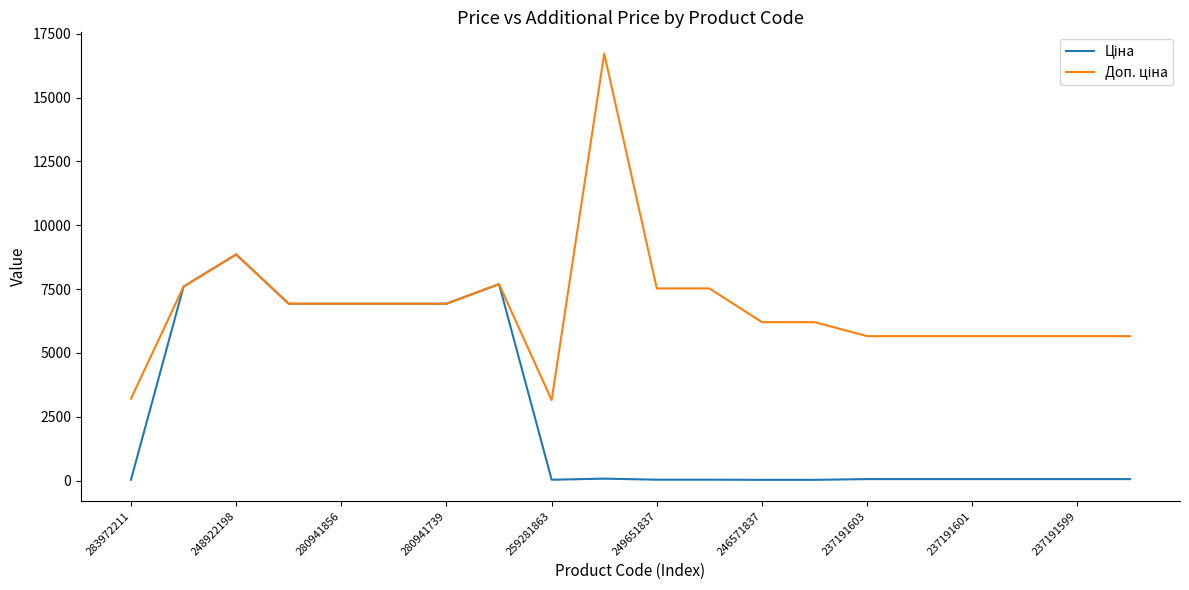

What is the greatest value displayed?

16722.0